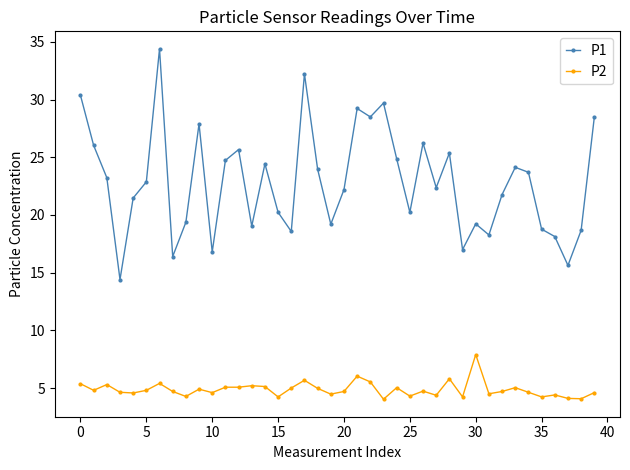

What is the difference between the maximum and second lowest values in the P1 series?

18.8